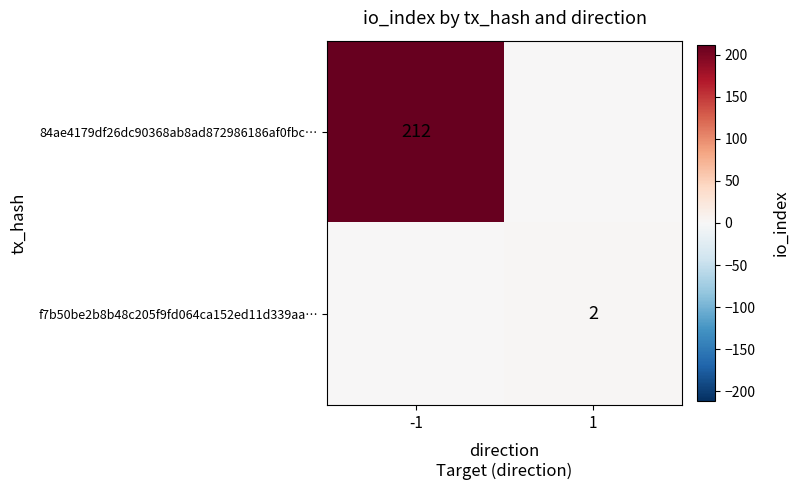

What is the greatest value displayed?

212